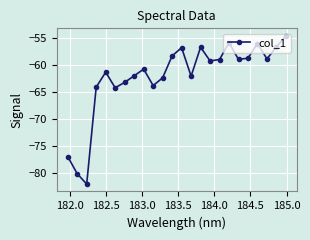

What is the value of the 18th point from the left?

-55.8